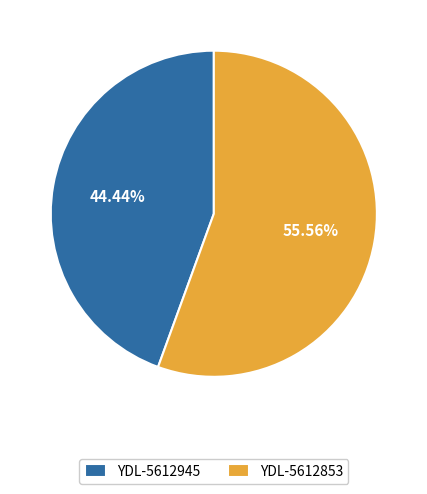

What percentage is the YDL-5612945 slice, to the nearest percent?

44%